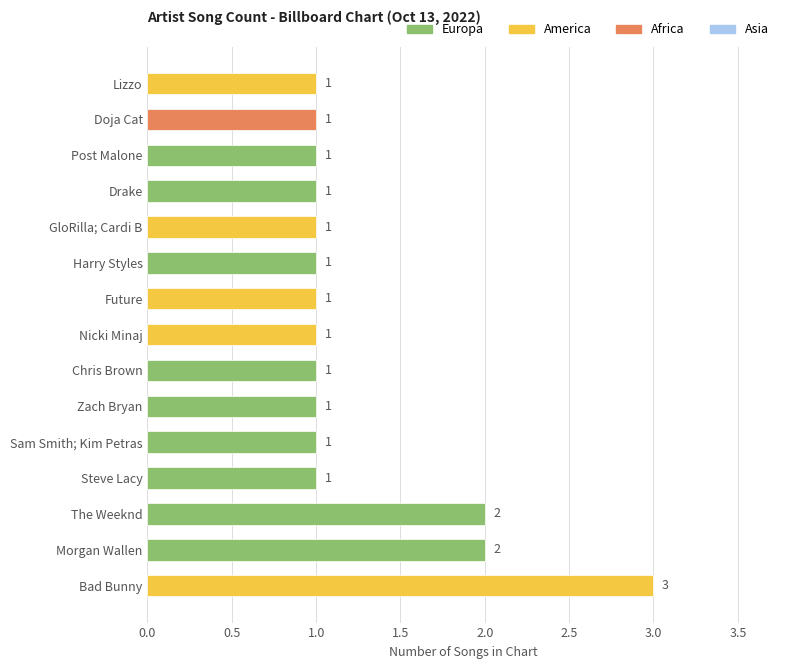

What is the sum of all values?

19